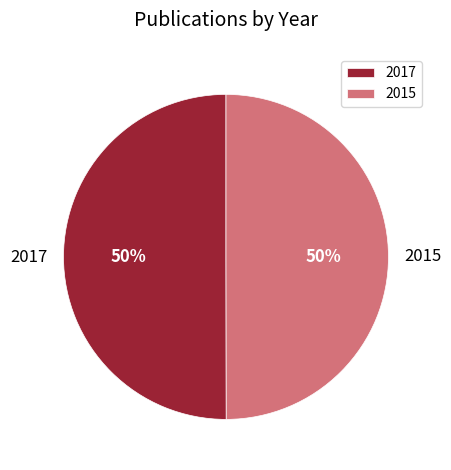

The 2015 slice represents 40% of the pie. True or false?

False